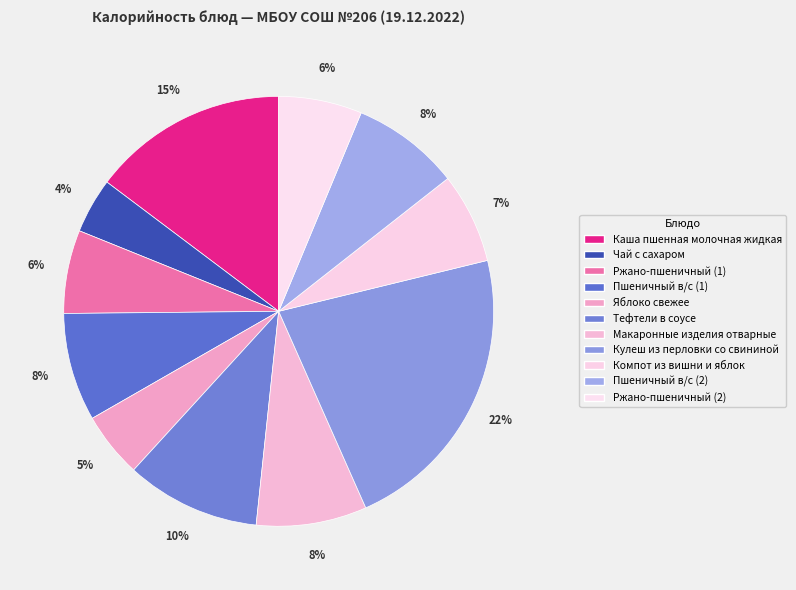

Which slice is the largest?

Кулеш из перловки со свининой